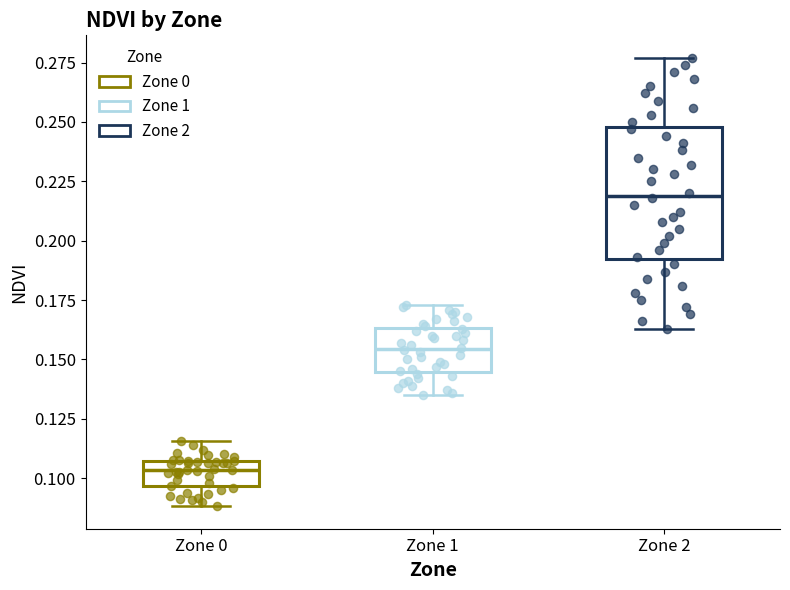

Where does the median line of the box for Zone 1 sit on the y-axis? The values are not printed on the chart, so give them approximately, as read against the axis.

0.155